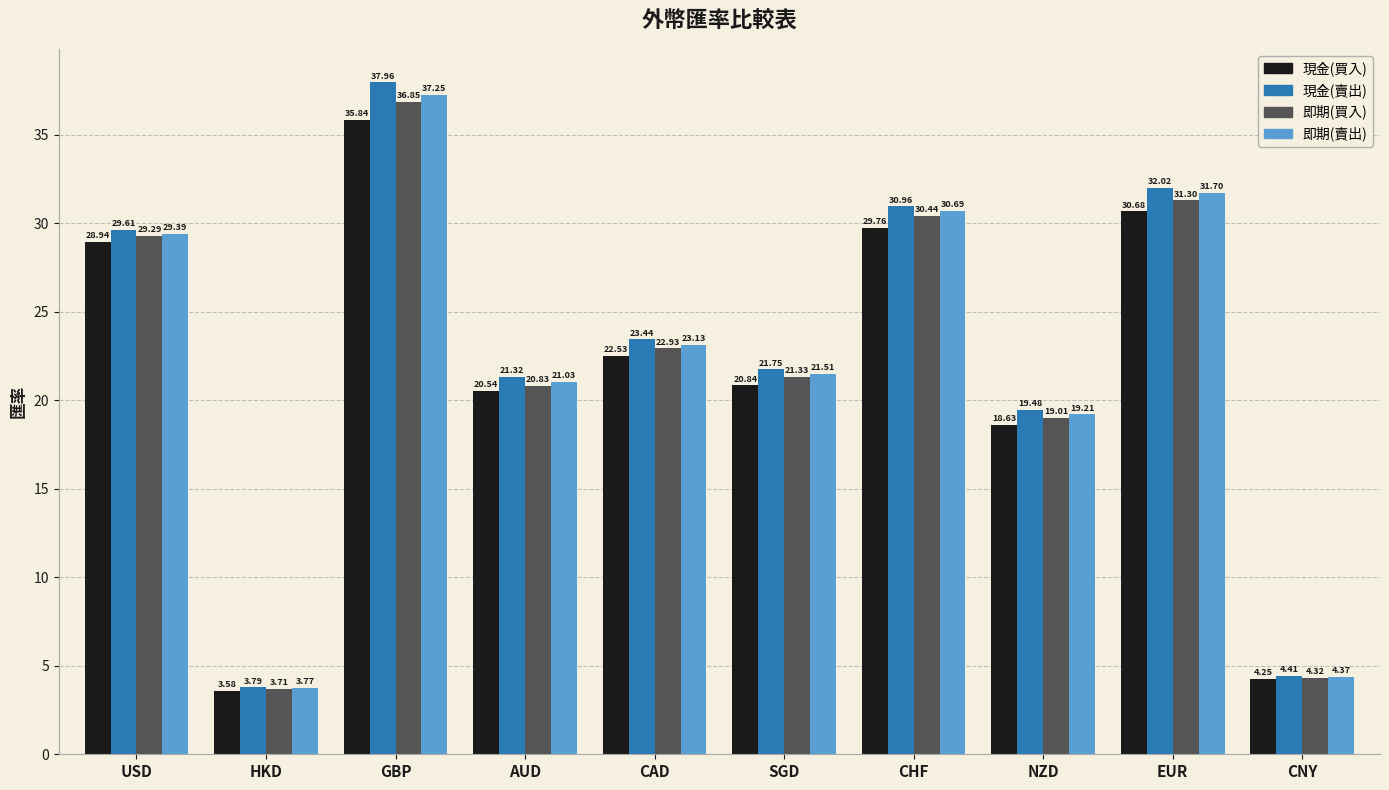

Which label corresponds to the largest value in the chart?

GBP